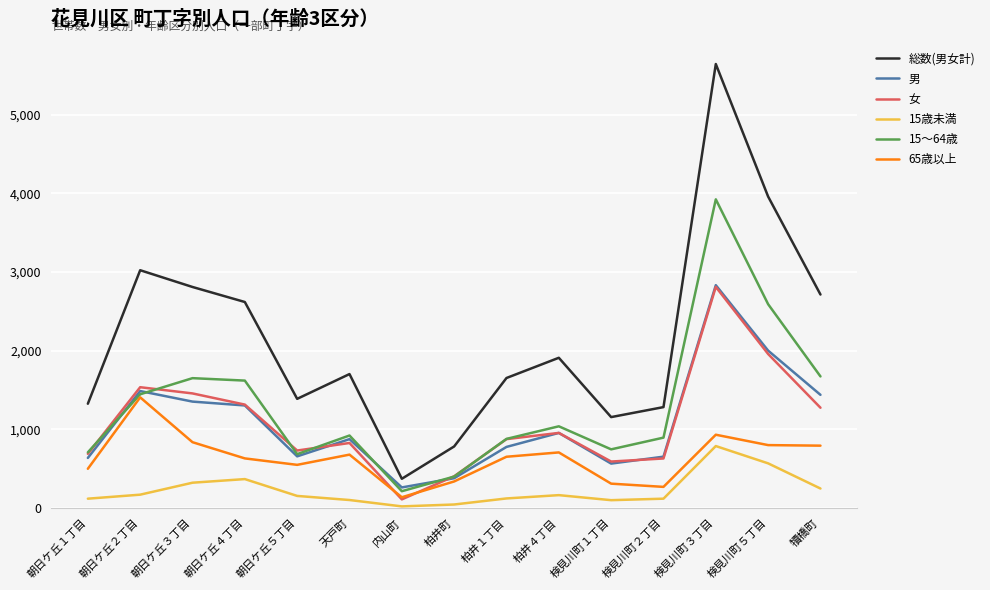

What is the sum of all 女 values?

16165